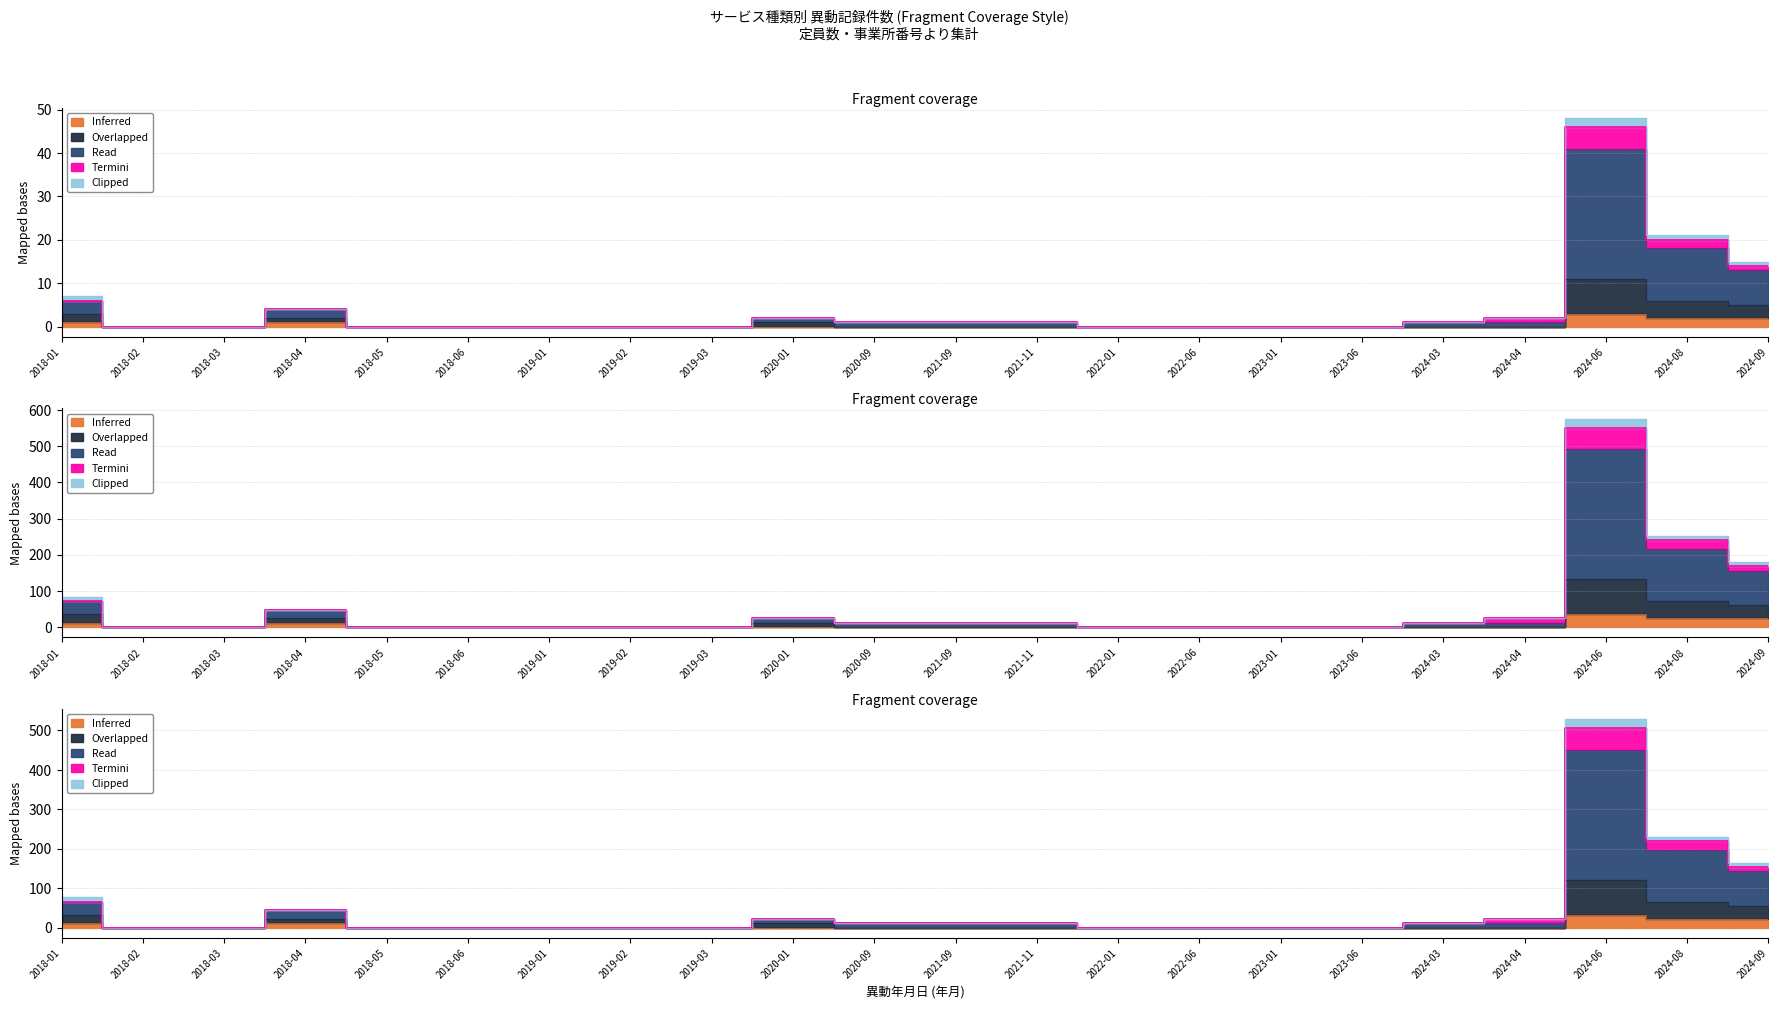

At how many categories does at least one series exceed 83?

1